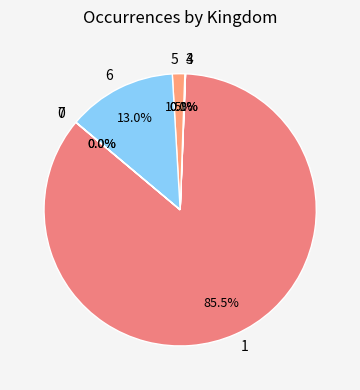

Does 1 represent more than half of the total?

Yes